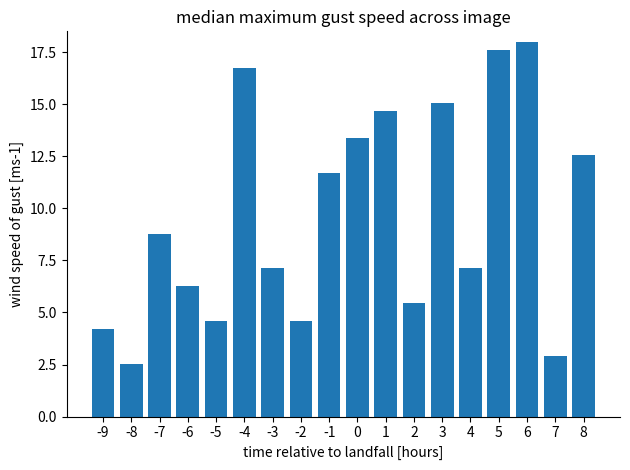

What is the value of the 2nd bar from the left?

2.5